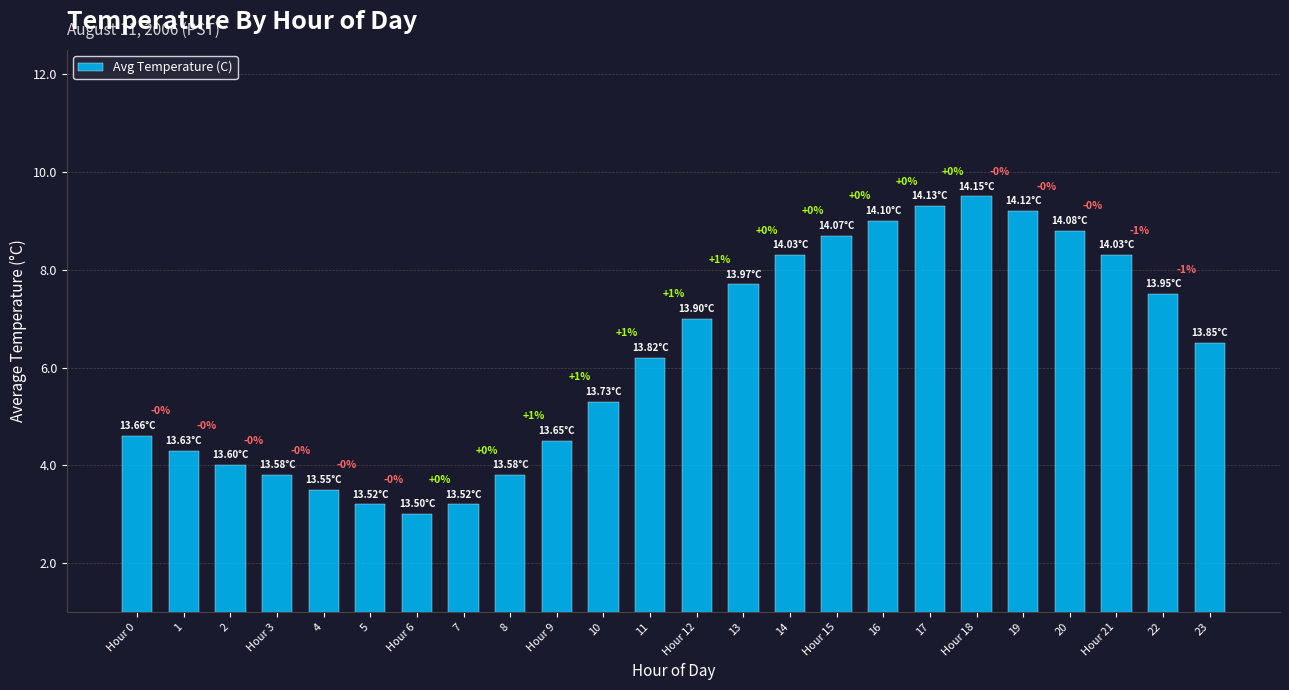

Which category has the highest value across all series?

Hour 18